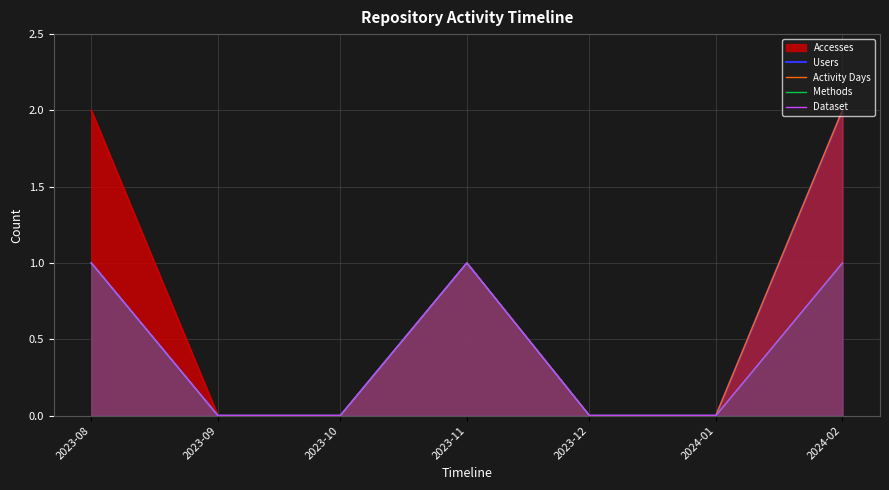

The Users series shows 1 at 2023-11. True or false?

True